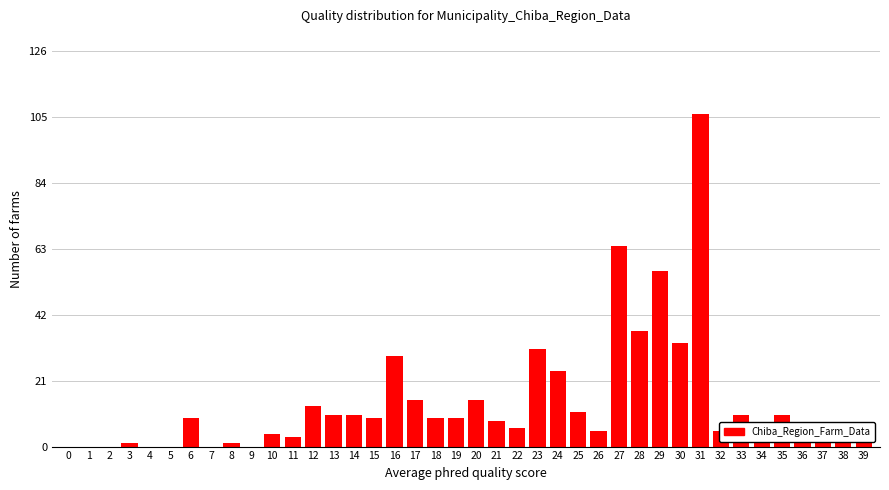

What is the sum of all values?

552